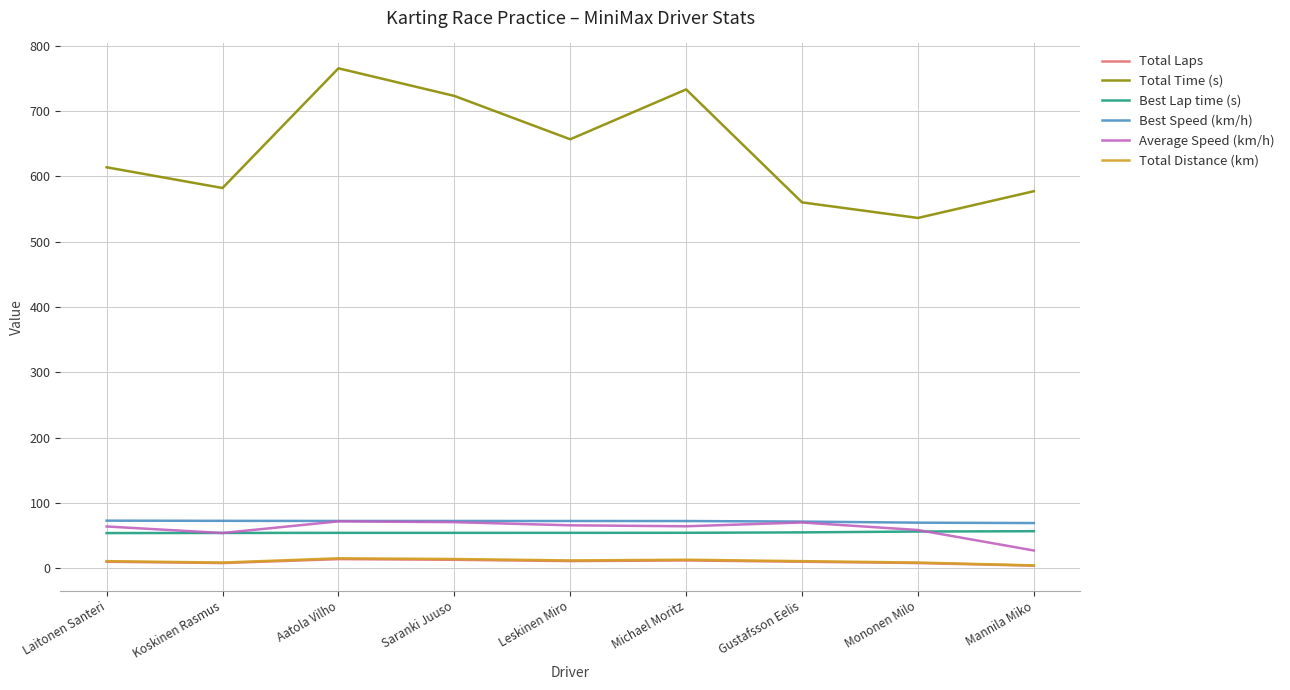

True or false: Total Laps and Total Time (s) cross at least once.

False